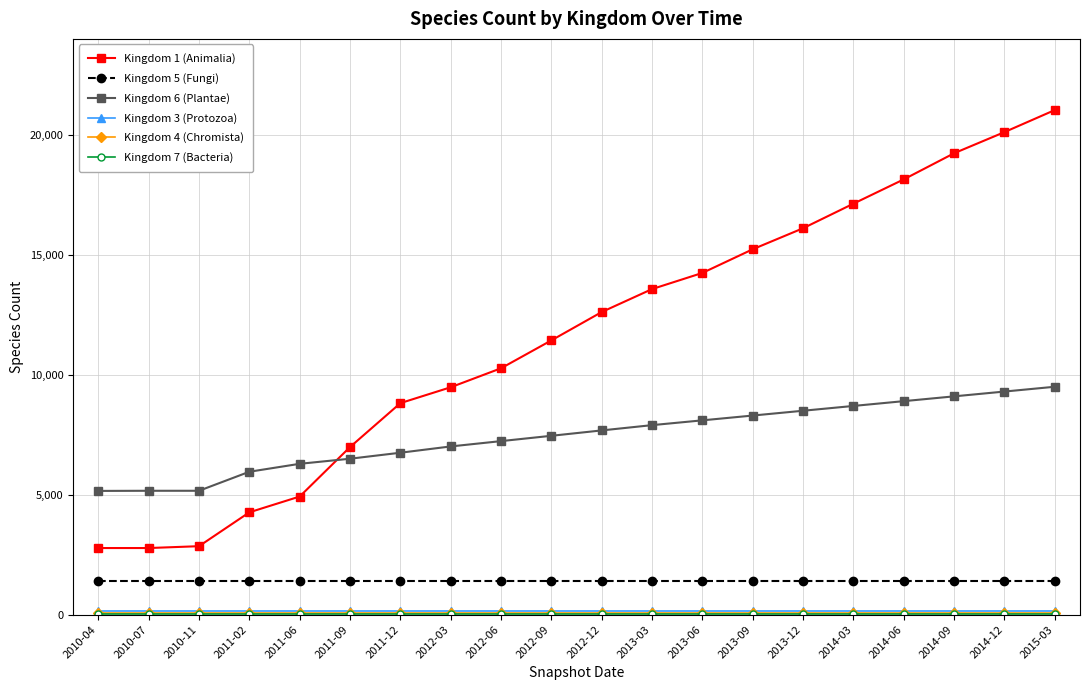

The value of Kingdom 1 (Animalia) at 2011-09 is 1787. True or false?

False